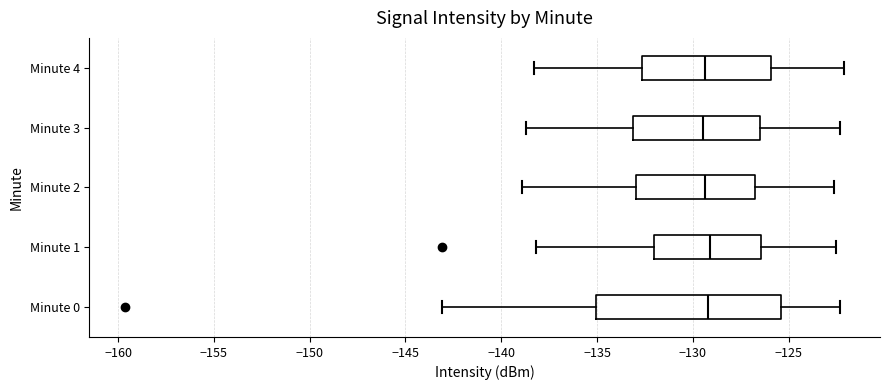

Comparing the boxes themselves (not the whiskers), which one is the widest?

Minute 0